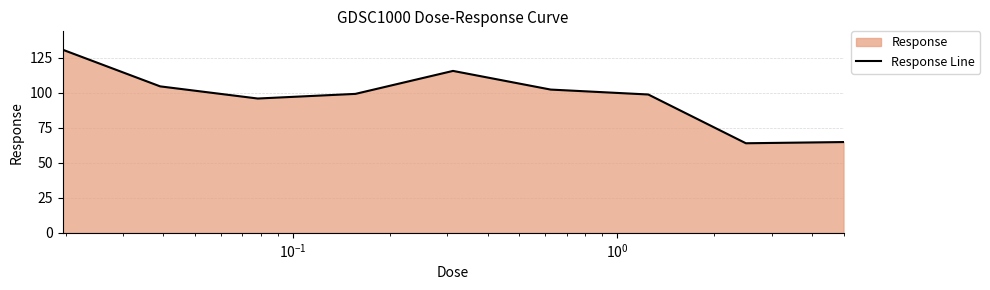

What is the greatest value displayed?

130.8